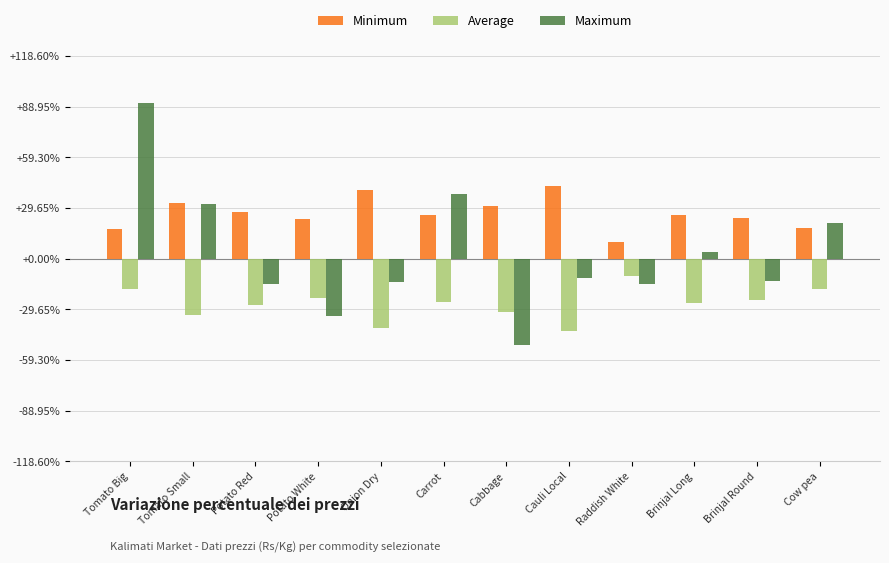

What is the difference between the Maximum values at Brinjal Round and Potato White?

20.2